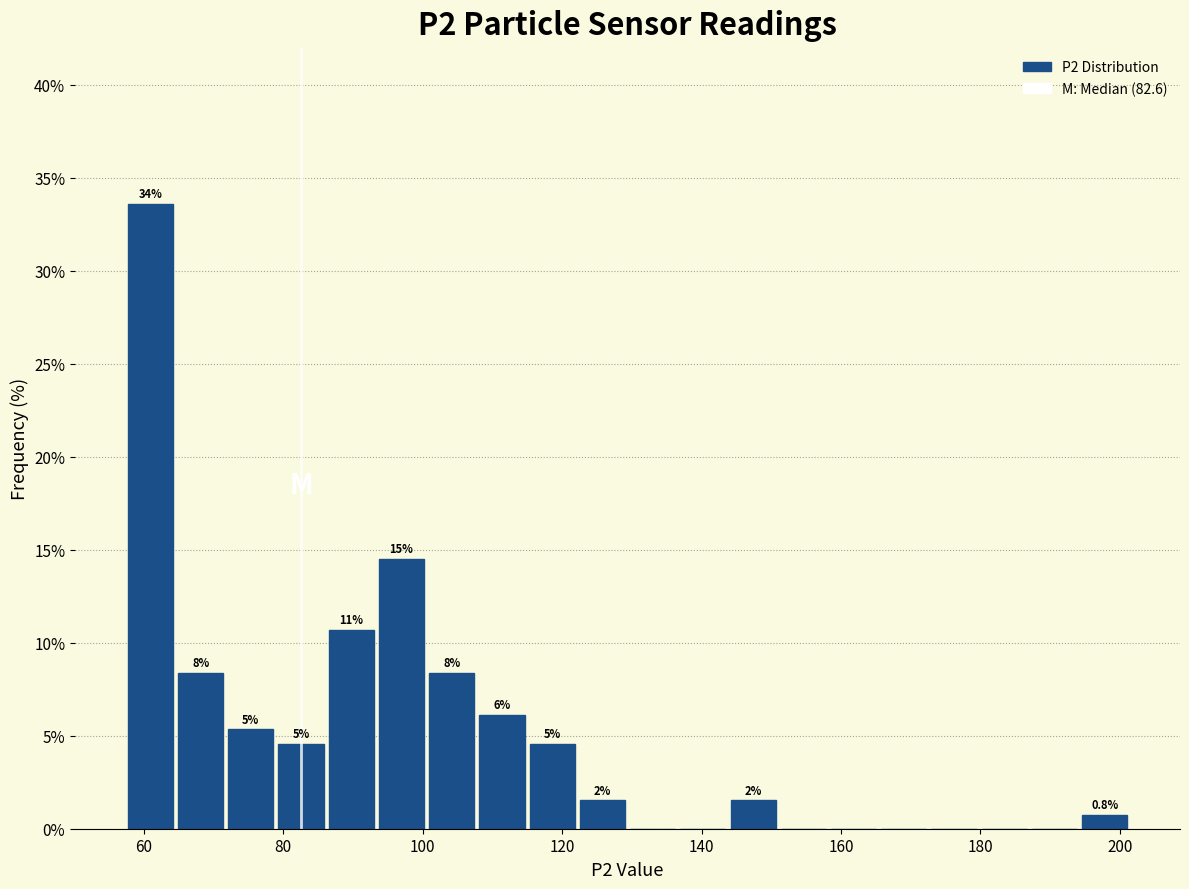

Read against the x-axis, roughly where is the centre of the tallest bar?

60